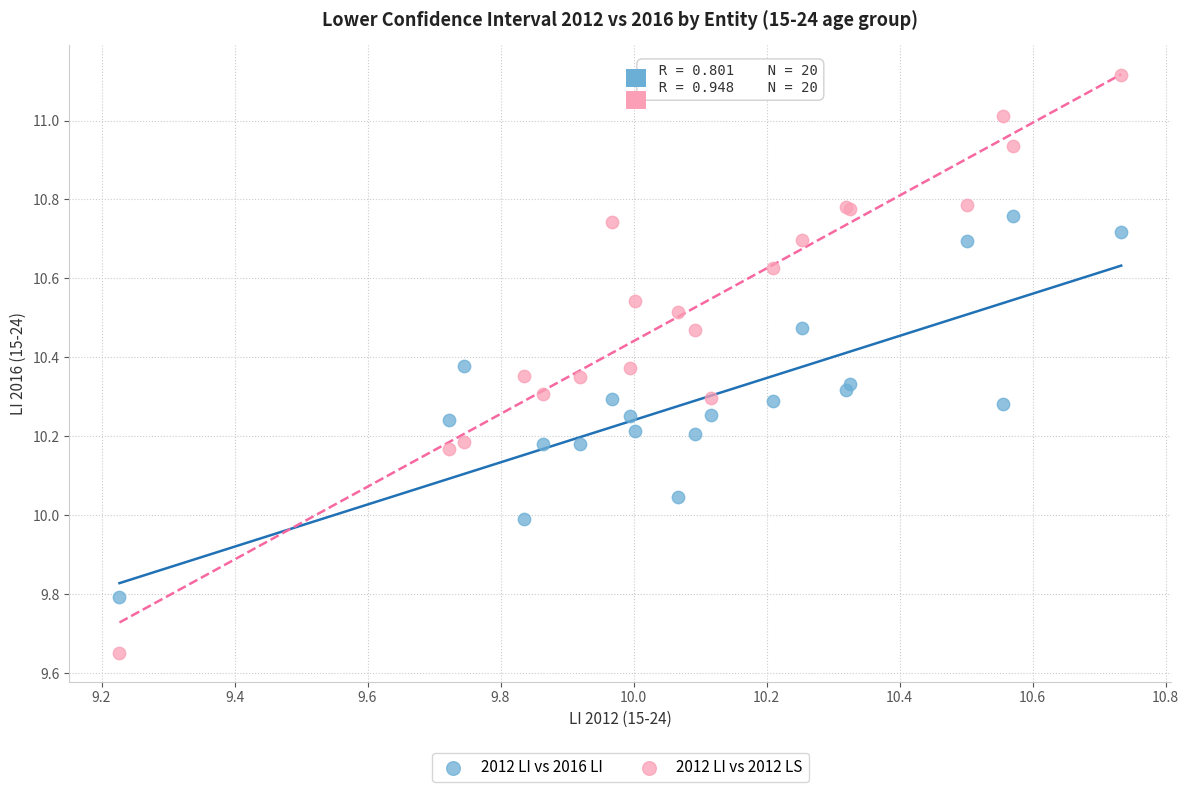

Which series reaches the maximum Y coordinate?

2012 LI vs 2012 LS